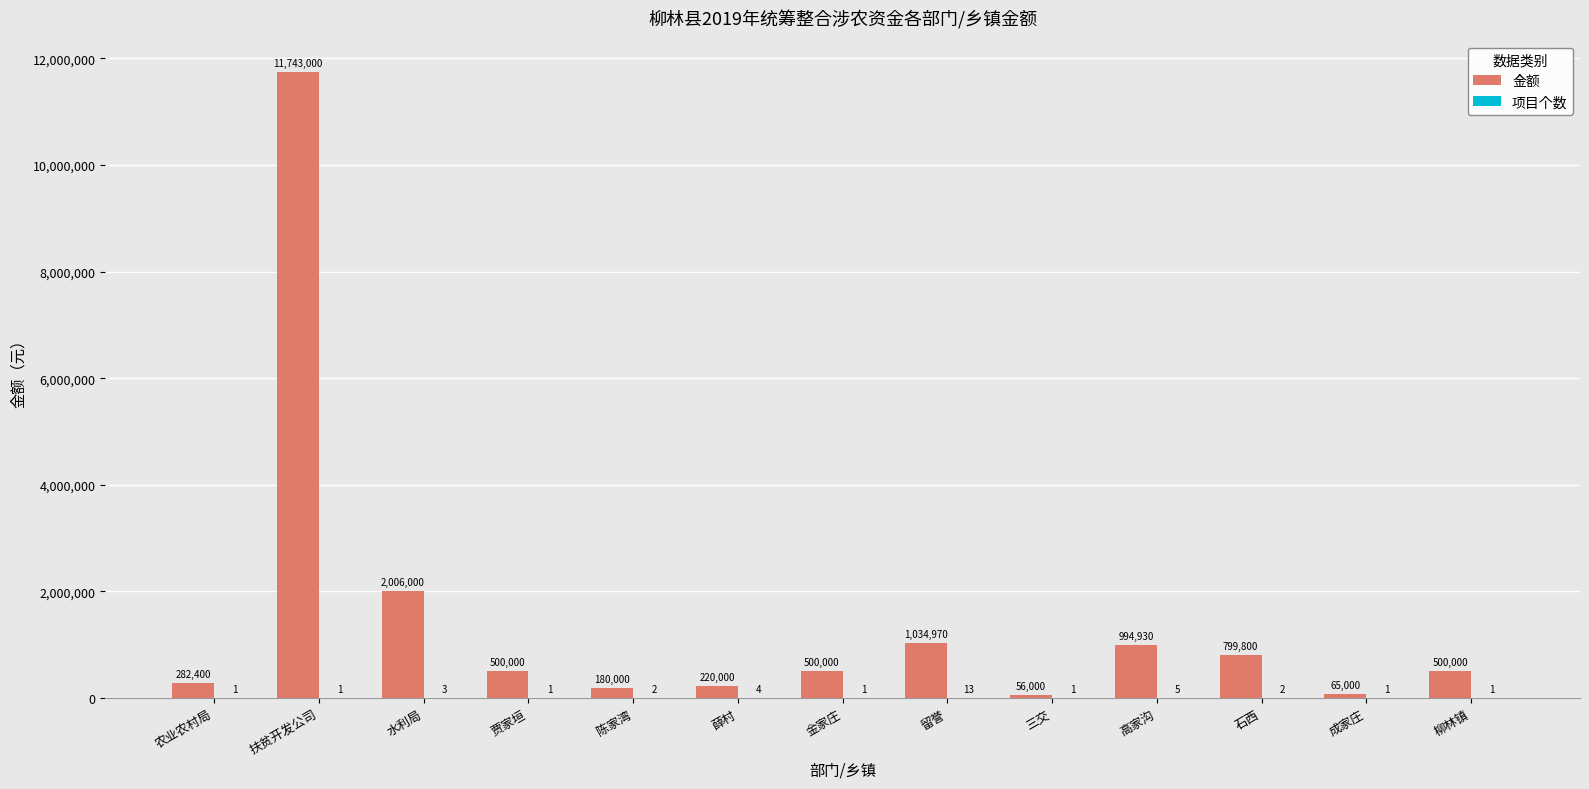

At which label does 金额 first exceed 500000?

扶贫开发公司